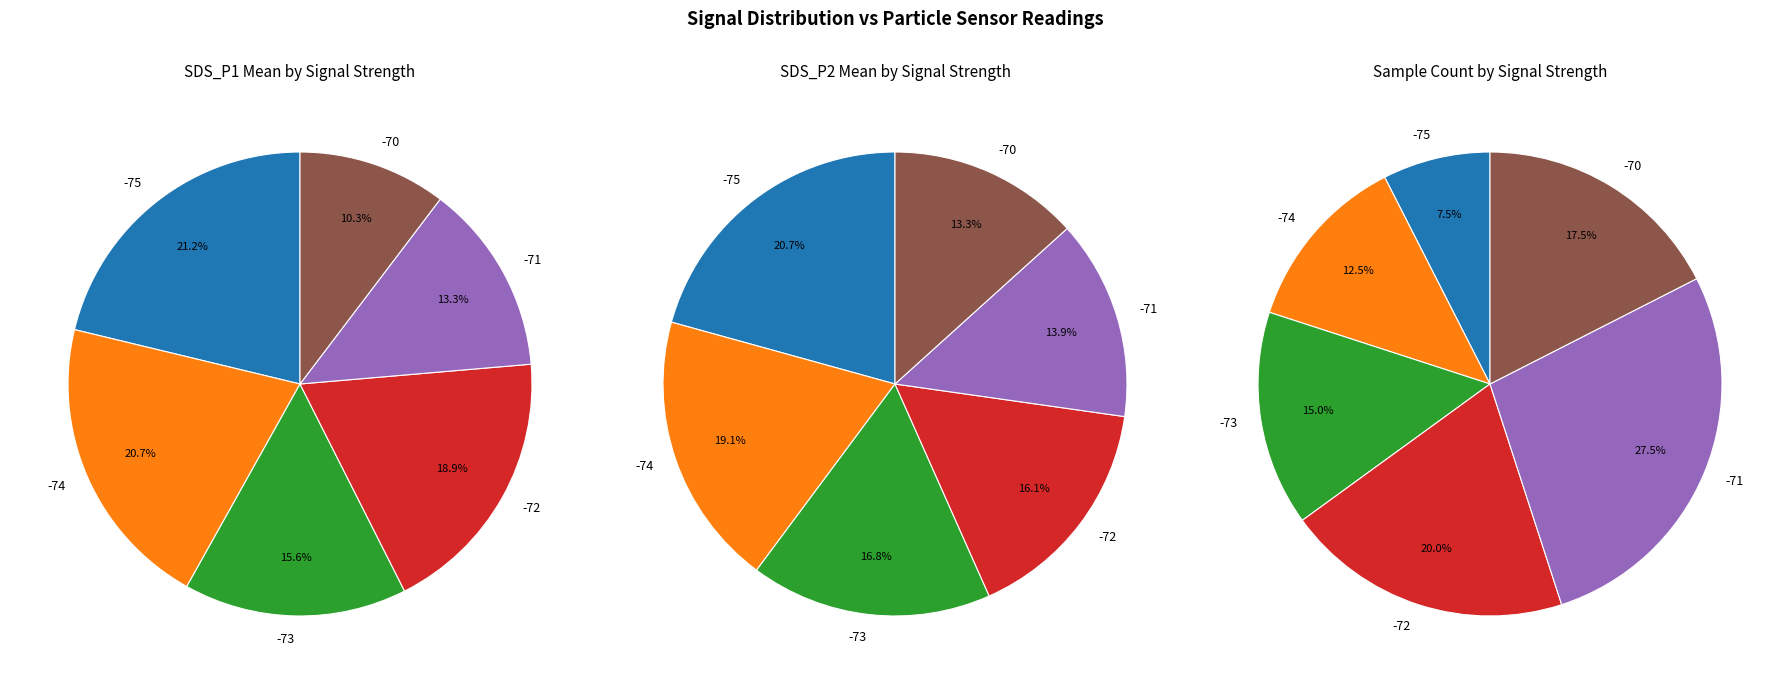

Is there a majority slice in this chart?

No